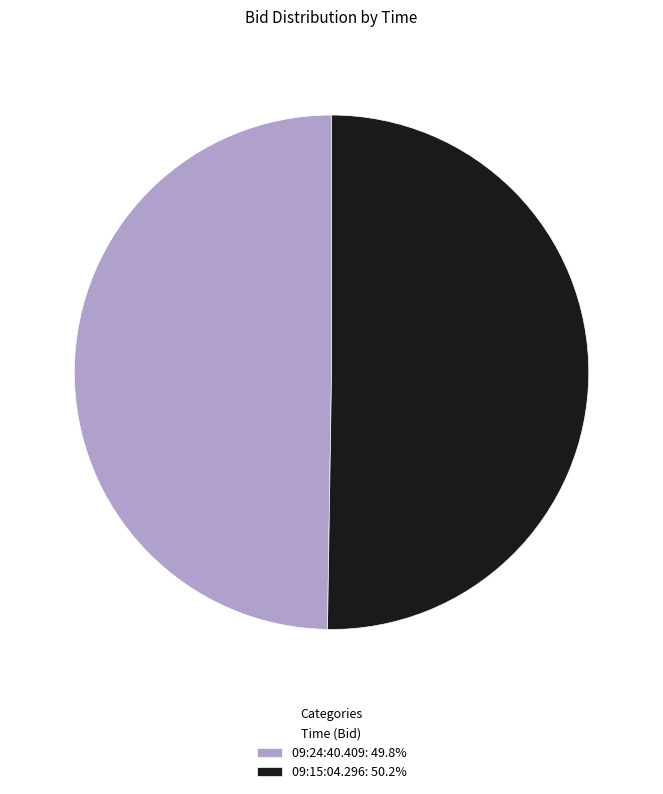

Is the sum of 09:15:04.296: 50.2% and 09:24:40.409: 49.8% greater than half?

Yes